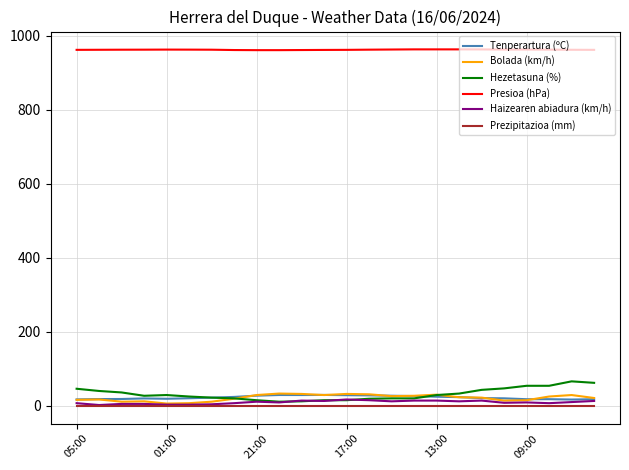

What is the maximum value for Bolada (km/h)?

33.0